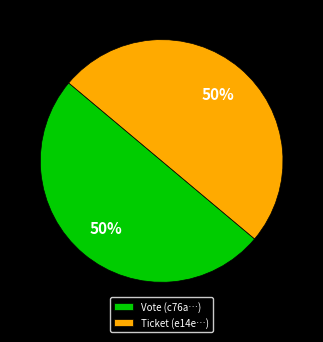

Approximately how many times larger is the value at Vote (c76a…) compared to Ticket (e14e…)?

1.0